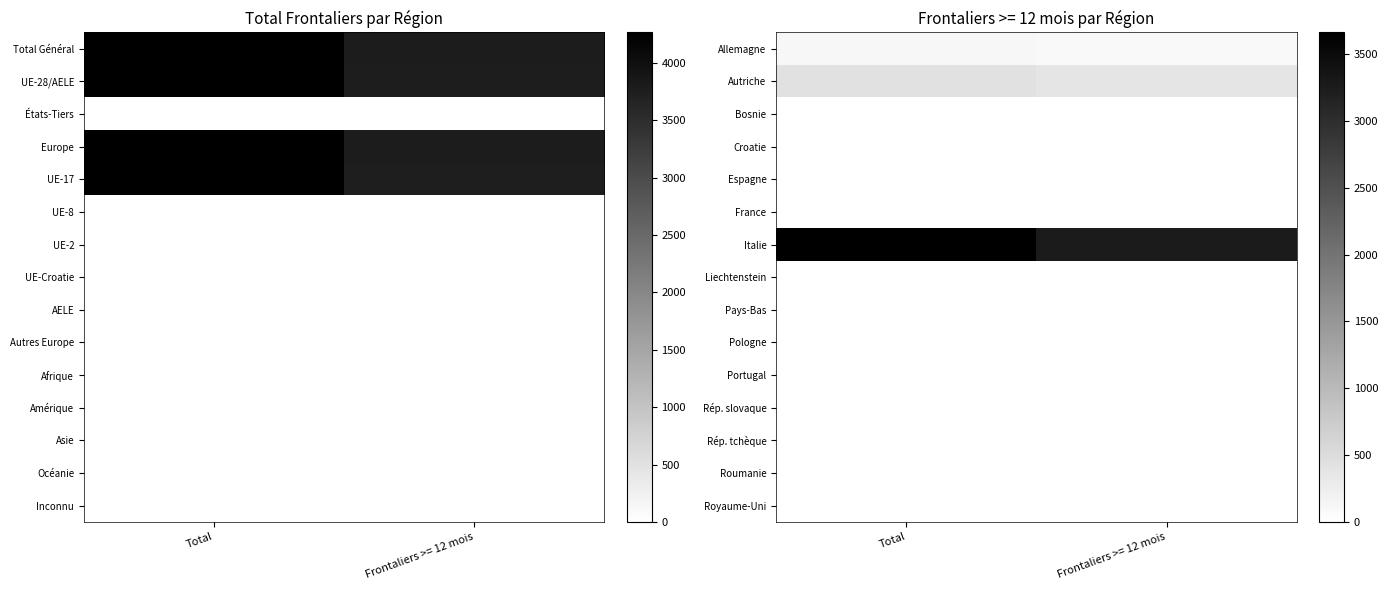

Is it true that Italie equals 3262 at Frontaliers >= 12 mois?

True